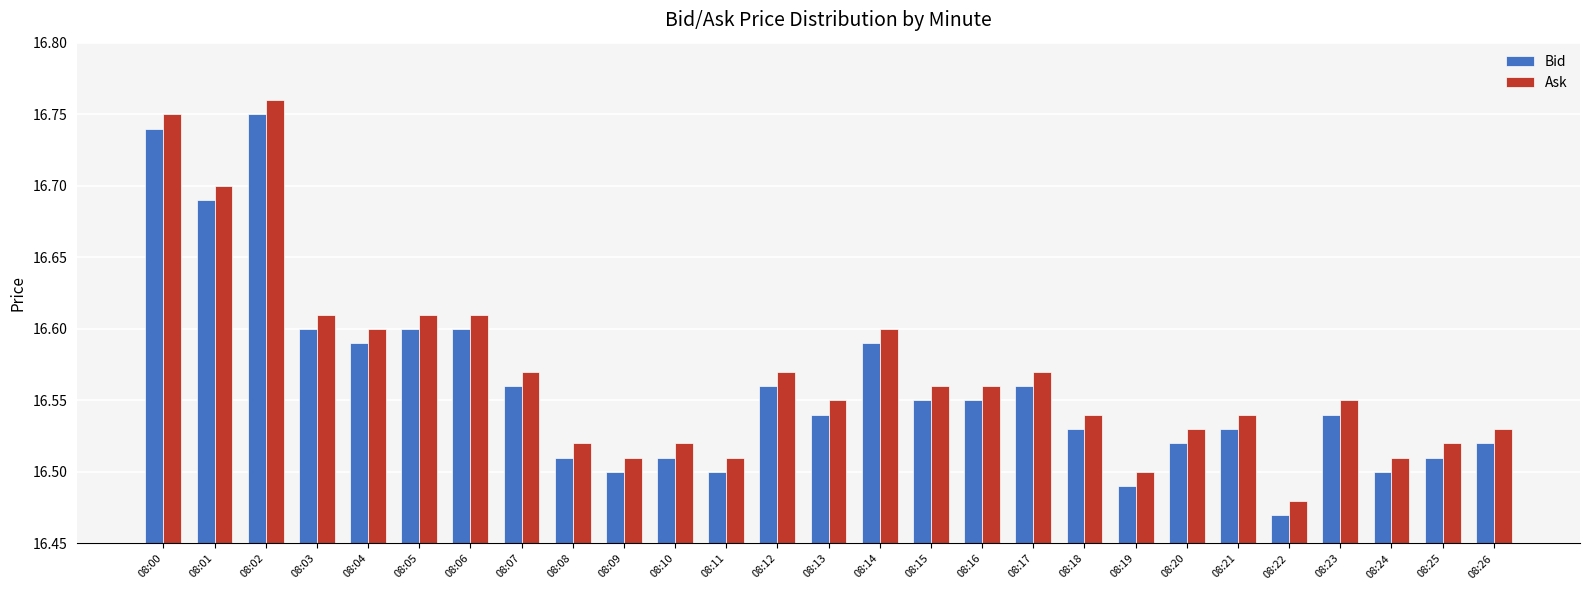

At which label does Ask reach its minimum?

08:22